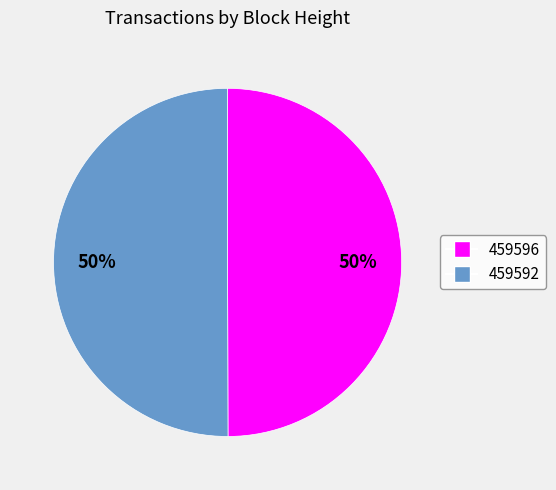

Approximately how many times larger is the value at 459596 compared to 459592?

1.0